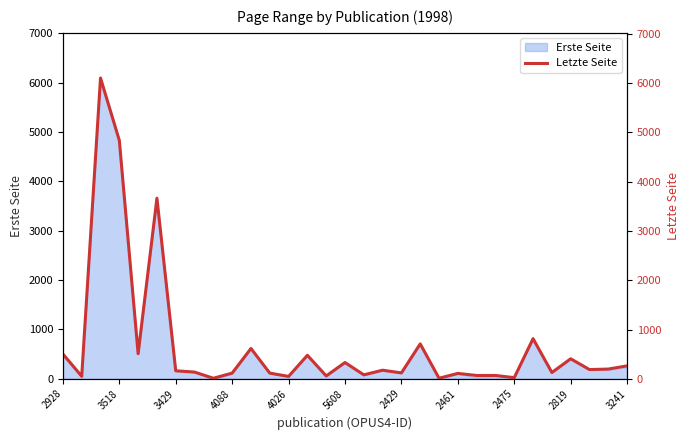

How many interior local valleys (lower than both neighbors) does the data have?

11